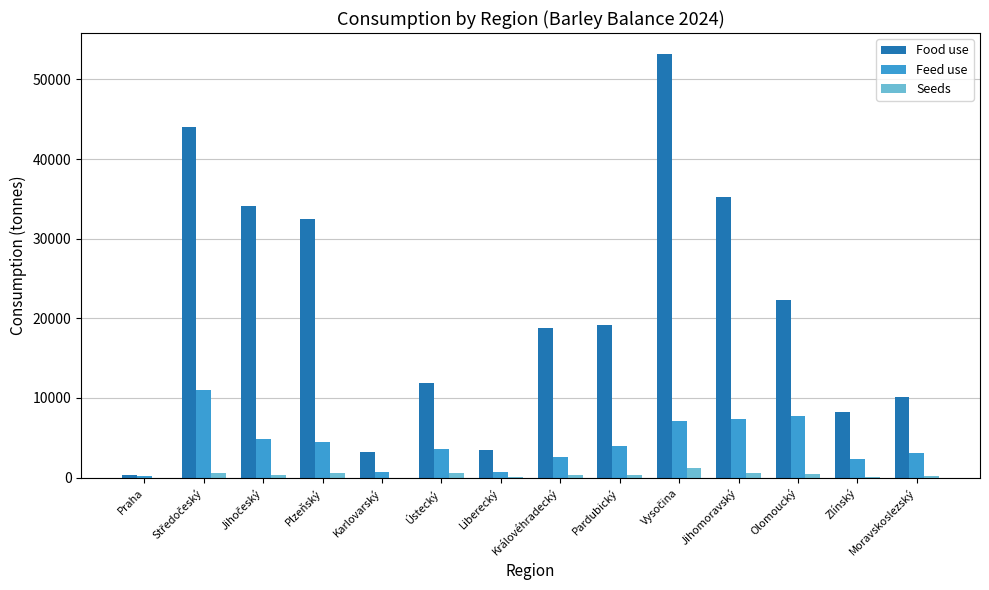

Is the value of Food use at Plzeňský greater than the value of Seeds at Liberecký?

Yes